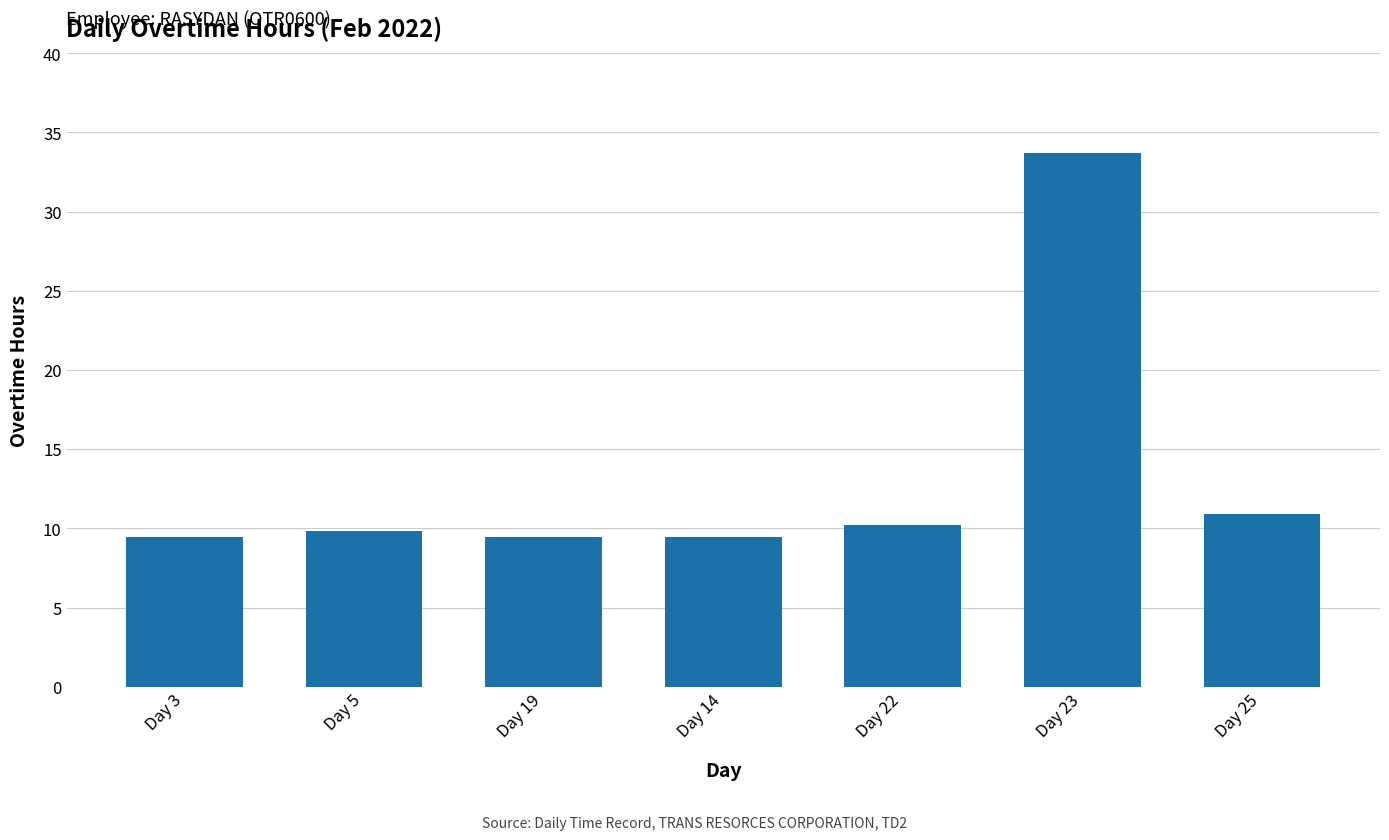

How many data points does each series have?

7